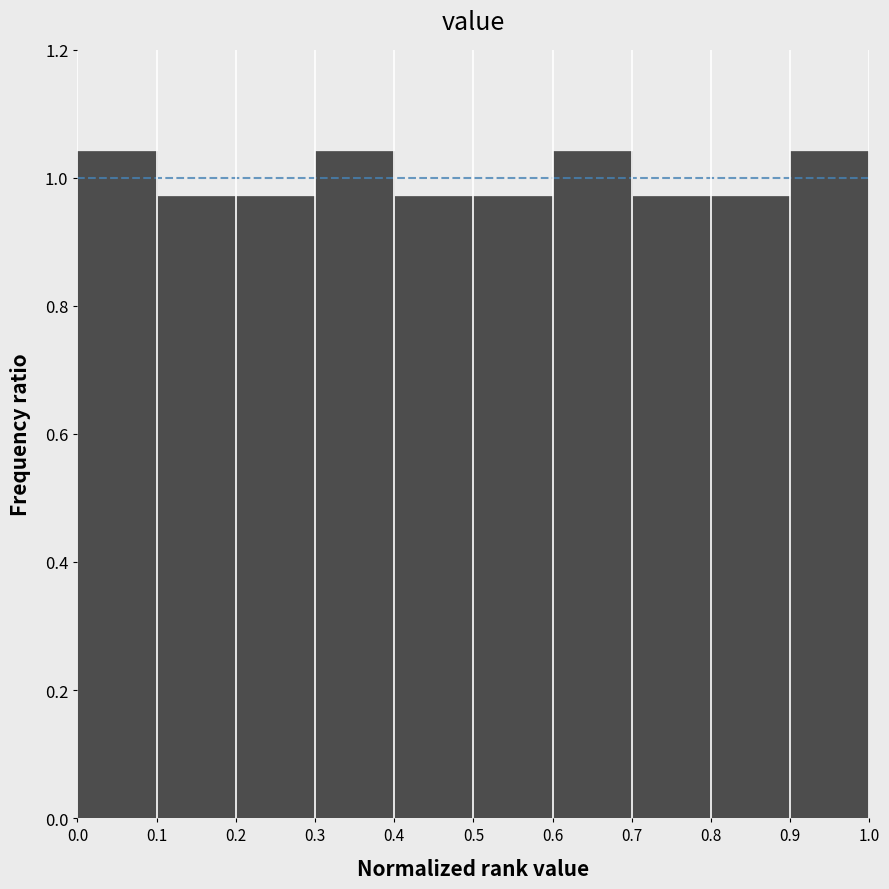

What is the height of the bar covering 0.5 to 0.6 on the x-axis? The values are not printed on the chart, so give them approximately, as read against the axis.

0.98